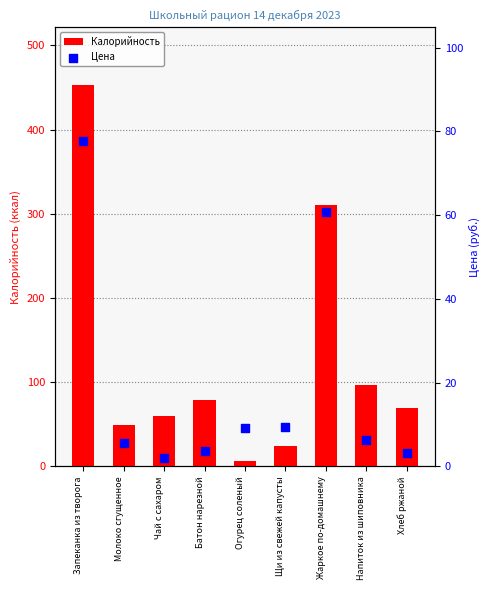

Which series has the widest spread of Y values?

Калорийность